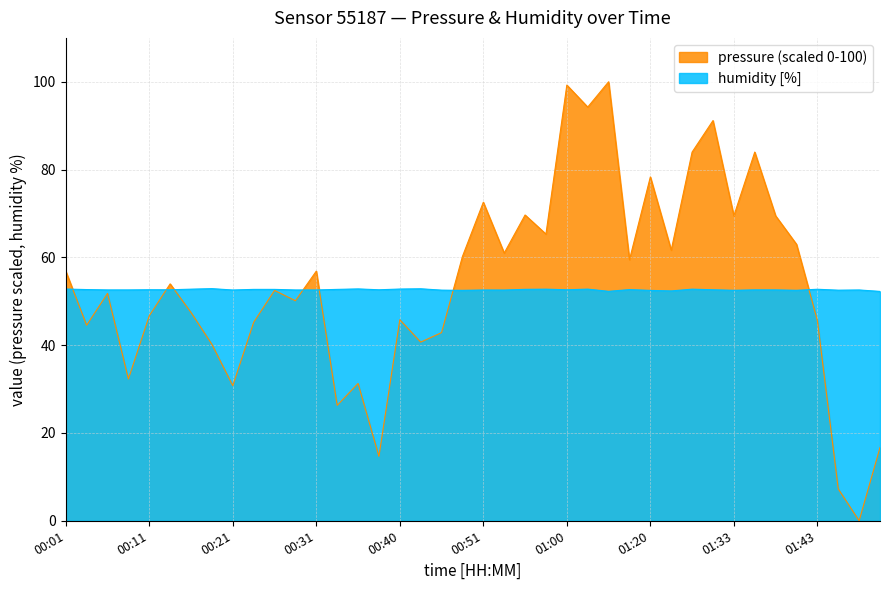

True or false: pressure and humidity cross at least once.

True